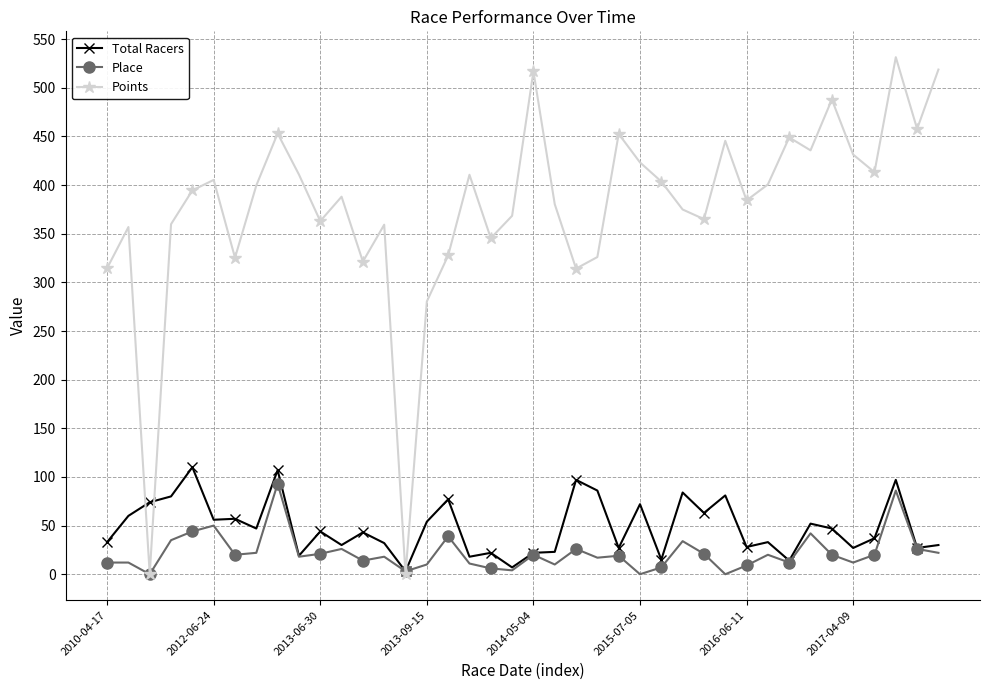

How many lines are shown in the chart?

3